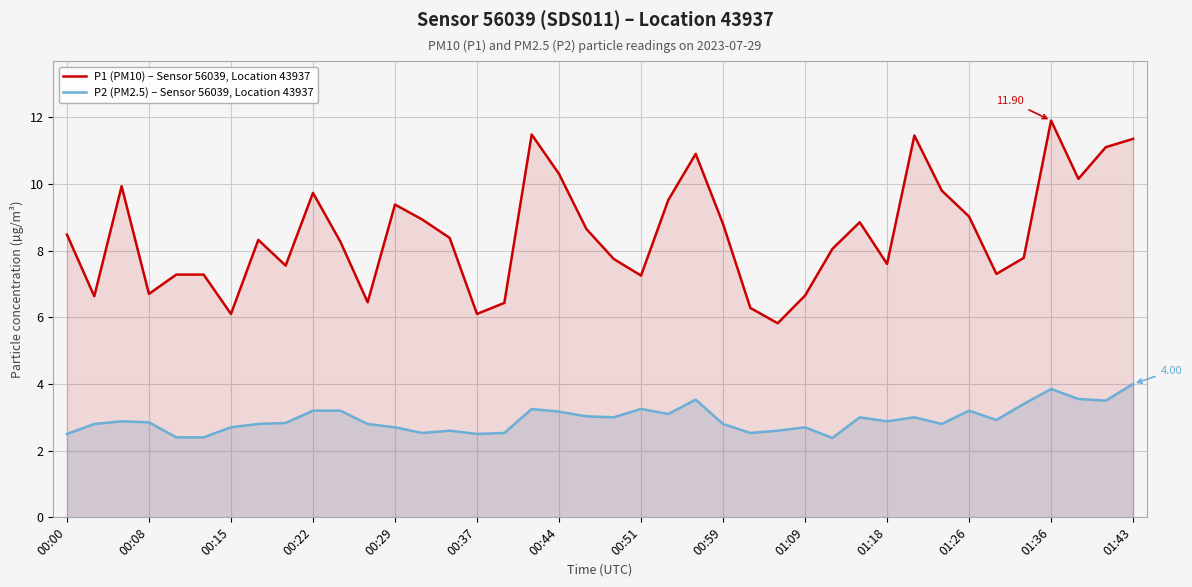

What is the difference between the second highest and minimum values in the P1 (PM10) – Sensor 56039, Location 43937 series?

5.7